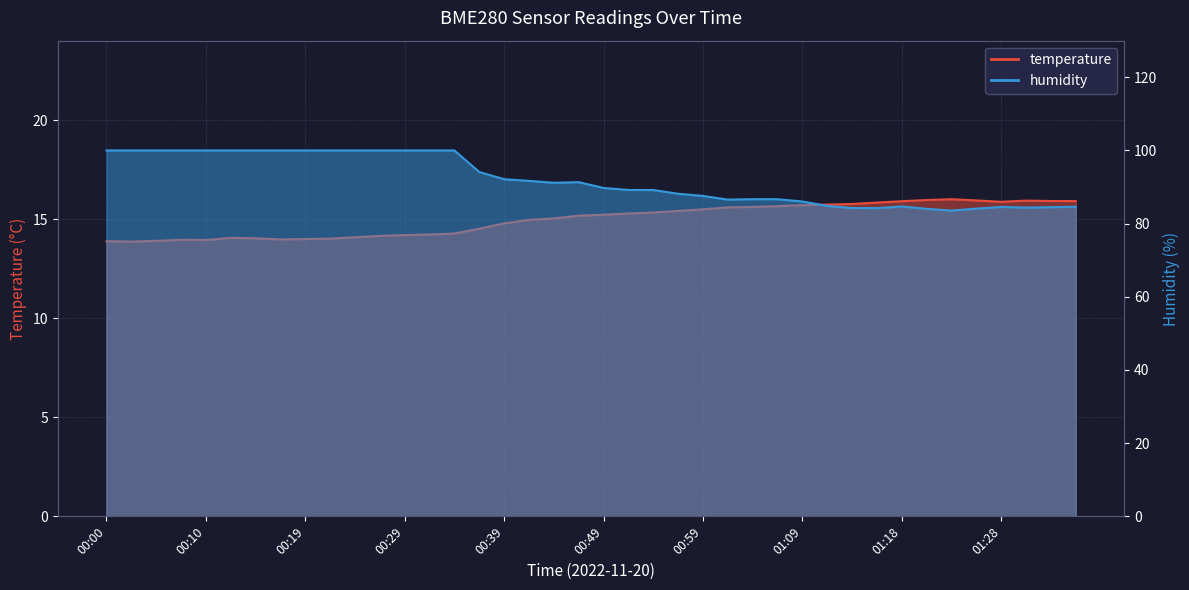

What is the total value across all series at 01:01?

102.2